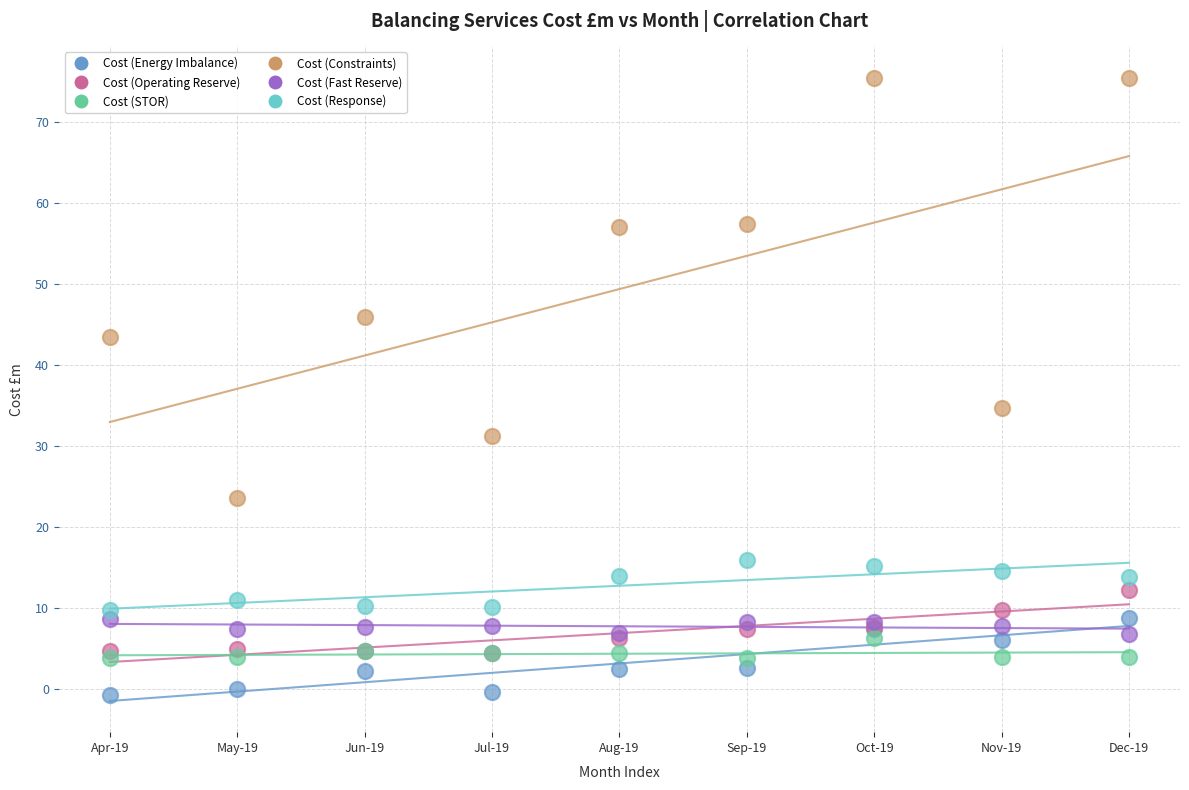

What are all the series names shown in the legend?

Cost (Energy Imbalance), Cost (Operating Reserve), Cost (STOR), Cost (Constraints), Cost (Fast Reserve), Cost (Response)